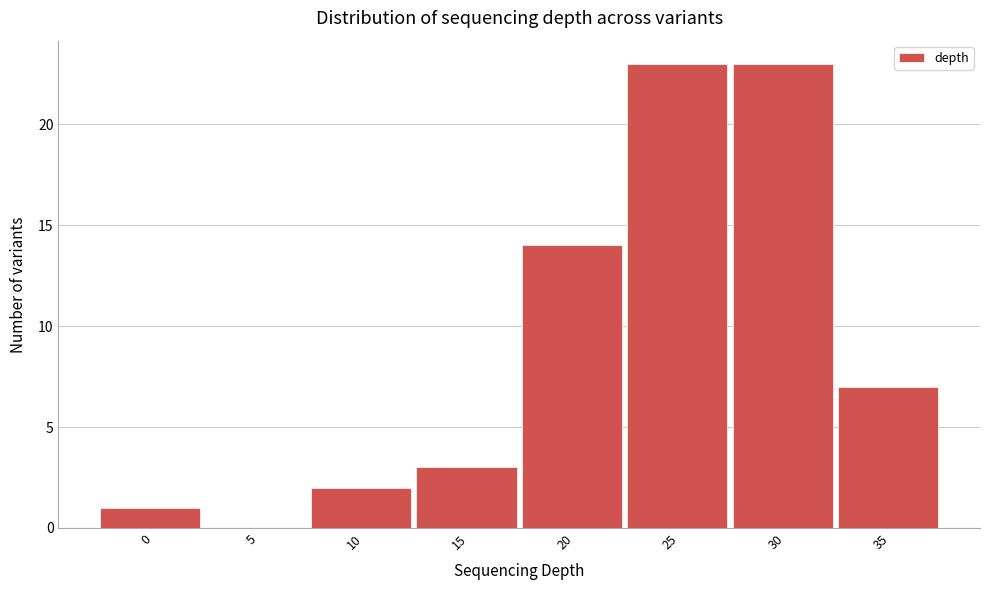

Reading left to right, transcribe all the data shown in this chart.

0=1	5=0	10=2	15=3	20=14	25=23	30=23	35=7